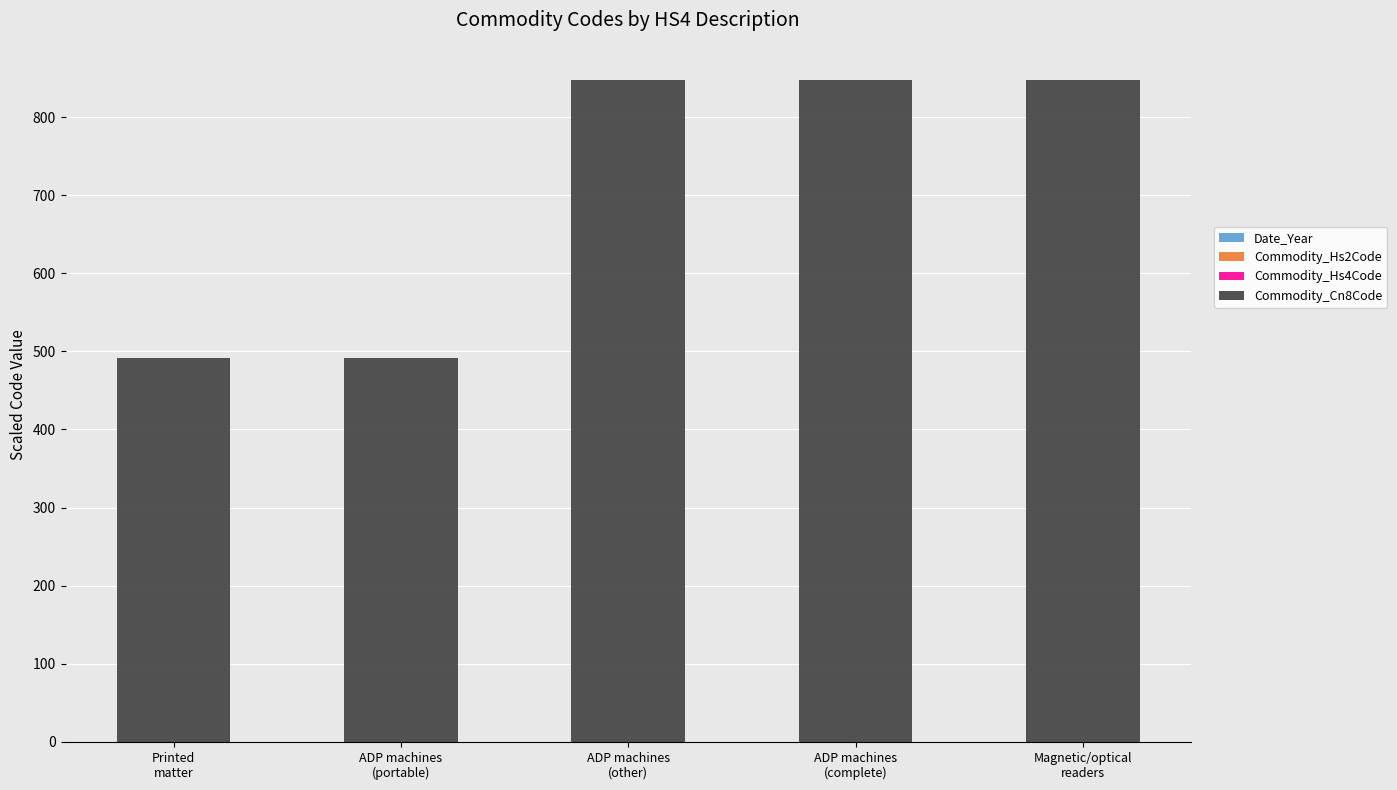

What is the label of the 5th bar from the left?

Magnetic/optical
readers